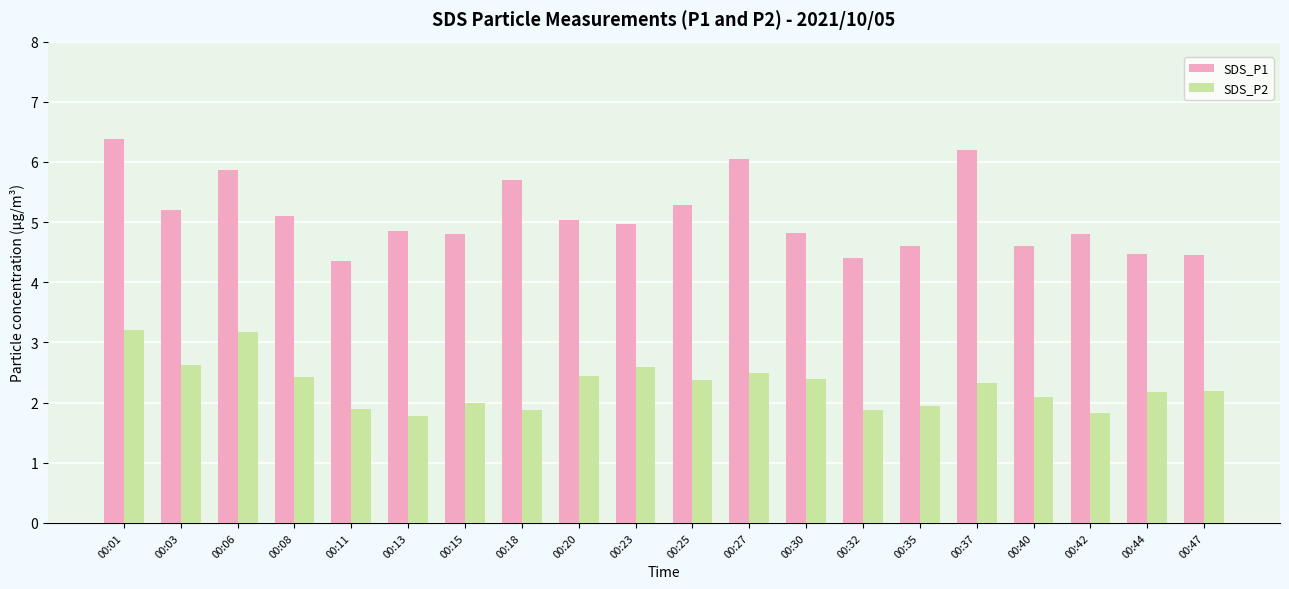

How many groups of bars are there?

20